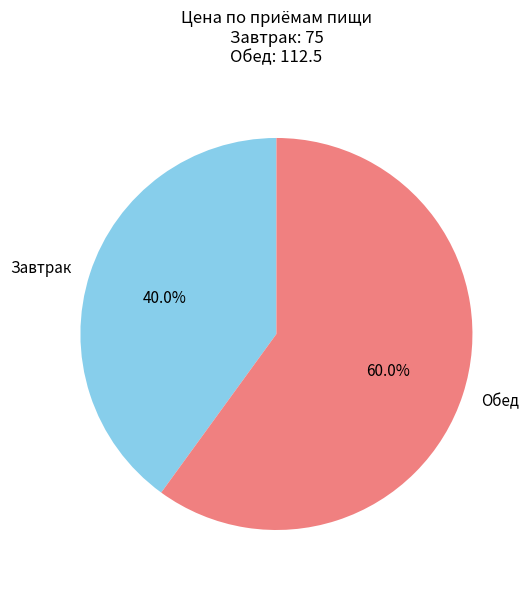

To the nearest percent, what is the difference between the largest and smallest slice percentages?

20%